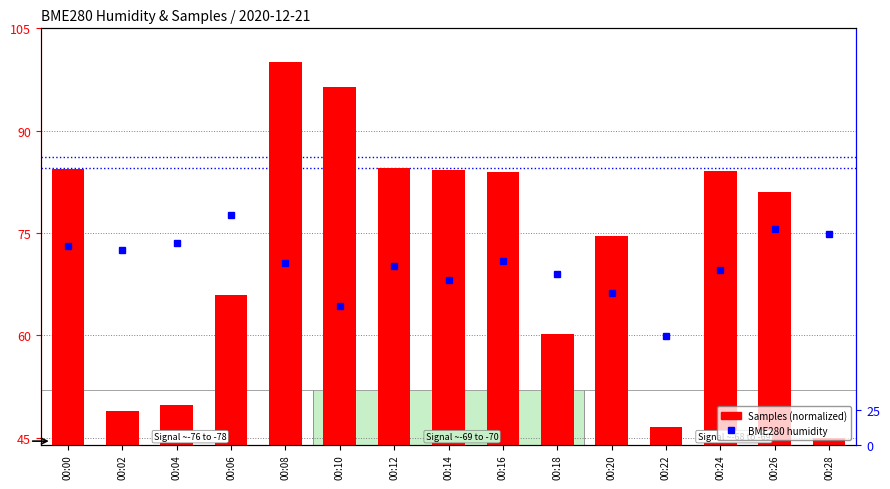

How many values in the BME280_humidity series are below 84?

5